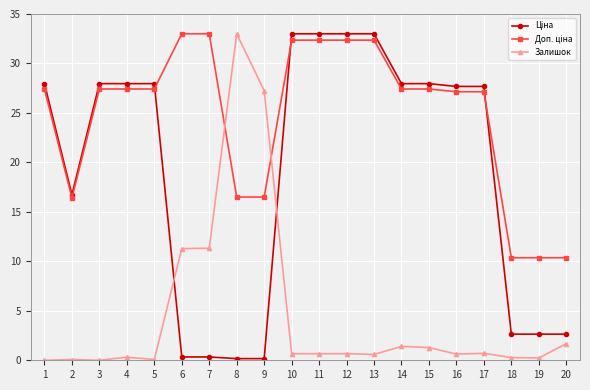

Is it true that Залишок equals 11.3 at 7?

True